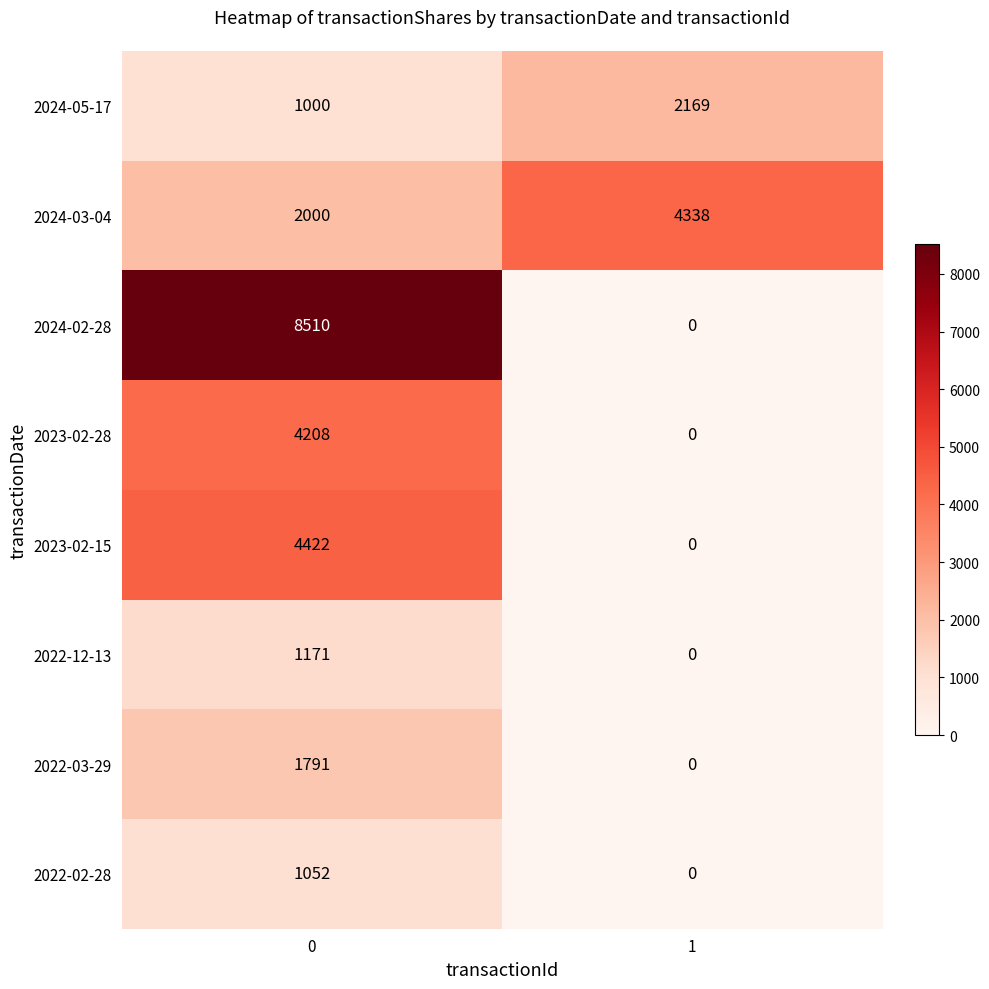

The 2024-03-04 series shows 1249 at 0. True or false?

False